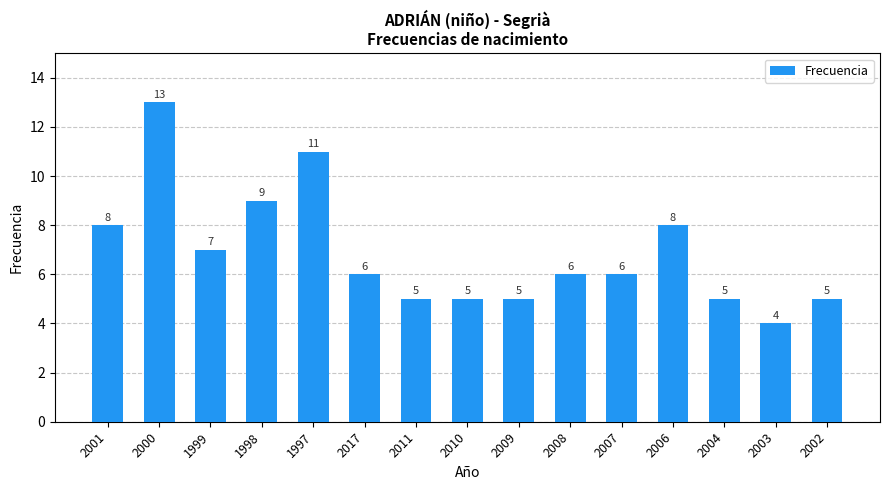

Which has a higher value, 1998 or 2017?

1998